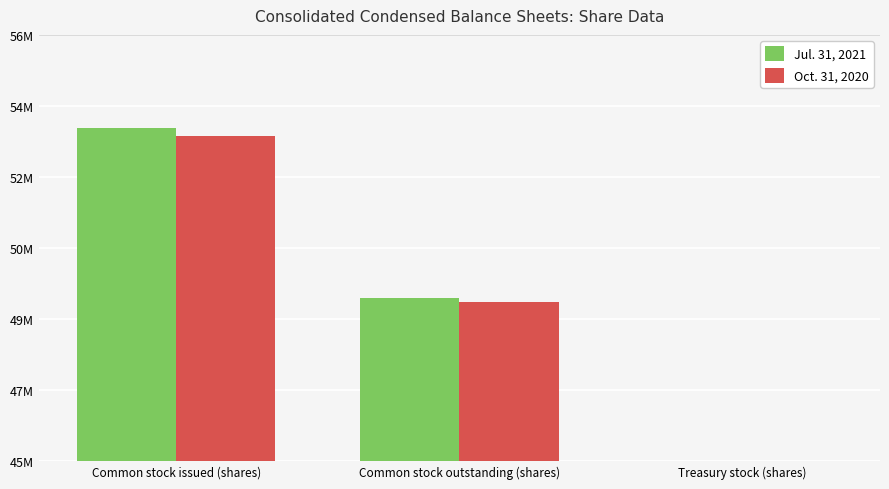

Rank the series at Common stock issued (shares) from lowest to highest value.

Oct. 31, 2020, Jul. 31, 2021